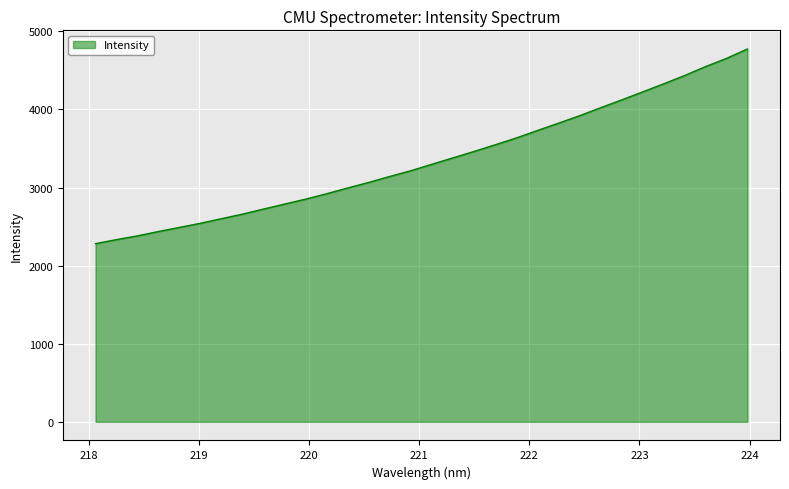

What is the greatest value displayed?

4774.9